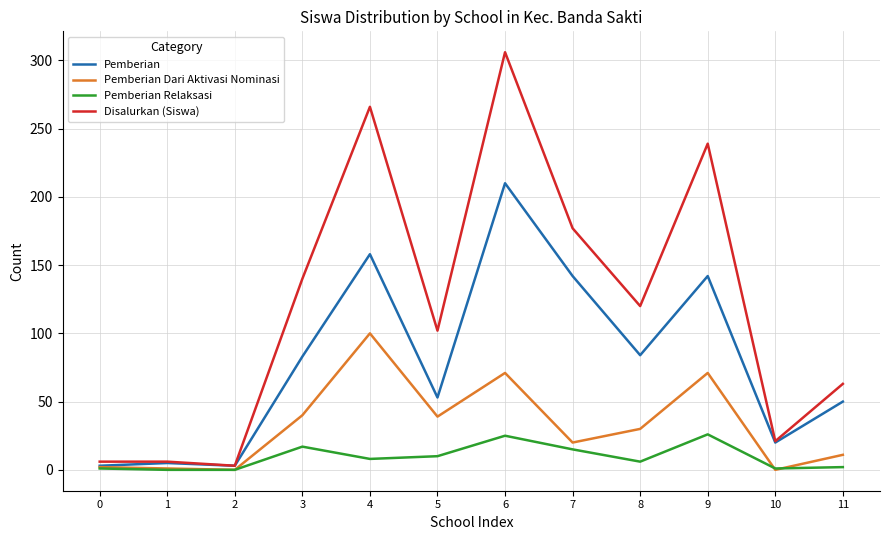

Between 3 and 7, which series saw the biggest shift?

Pemberian